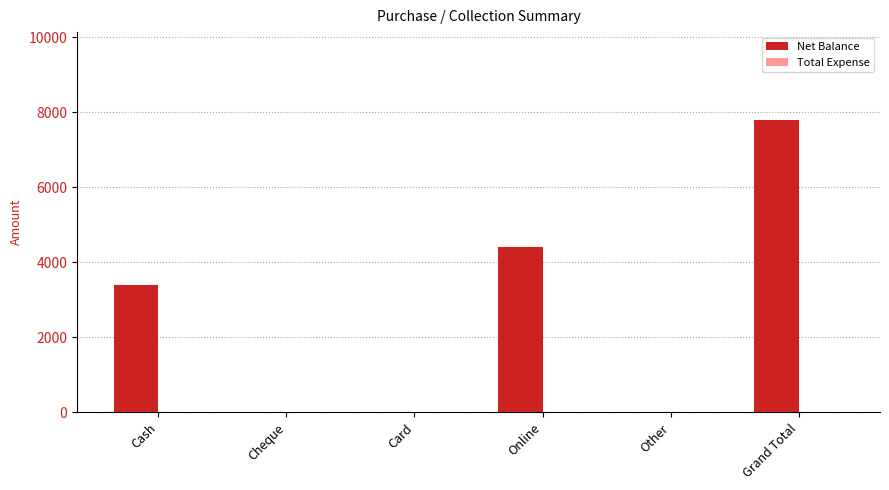

What is the sum of the values at Cash and Grand Total?

11200